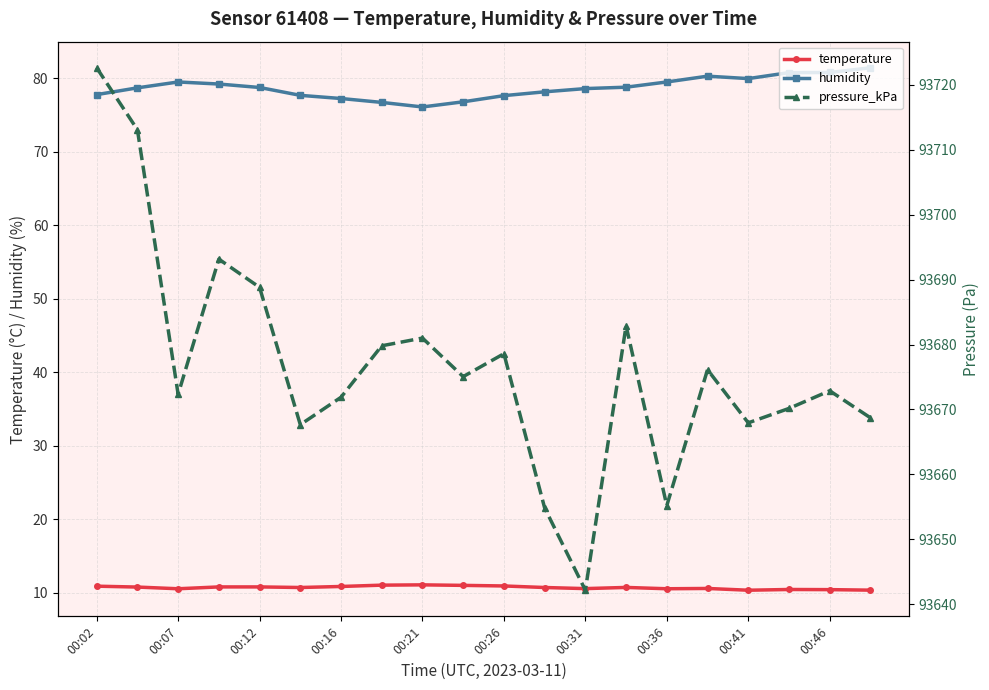

What is the value of the temperature point at the 12th from the left?

10.7